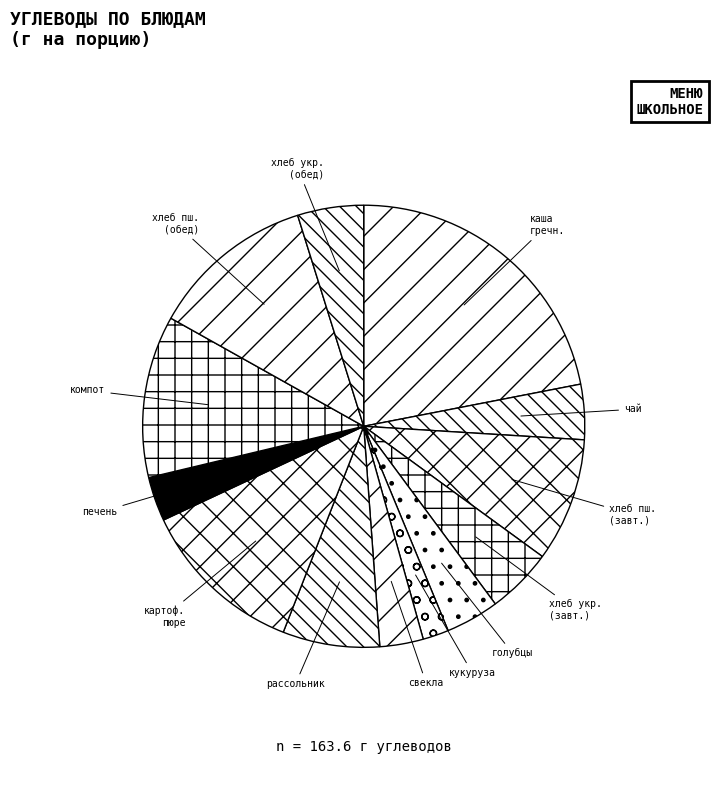

Is печень the majority of the pie?

No